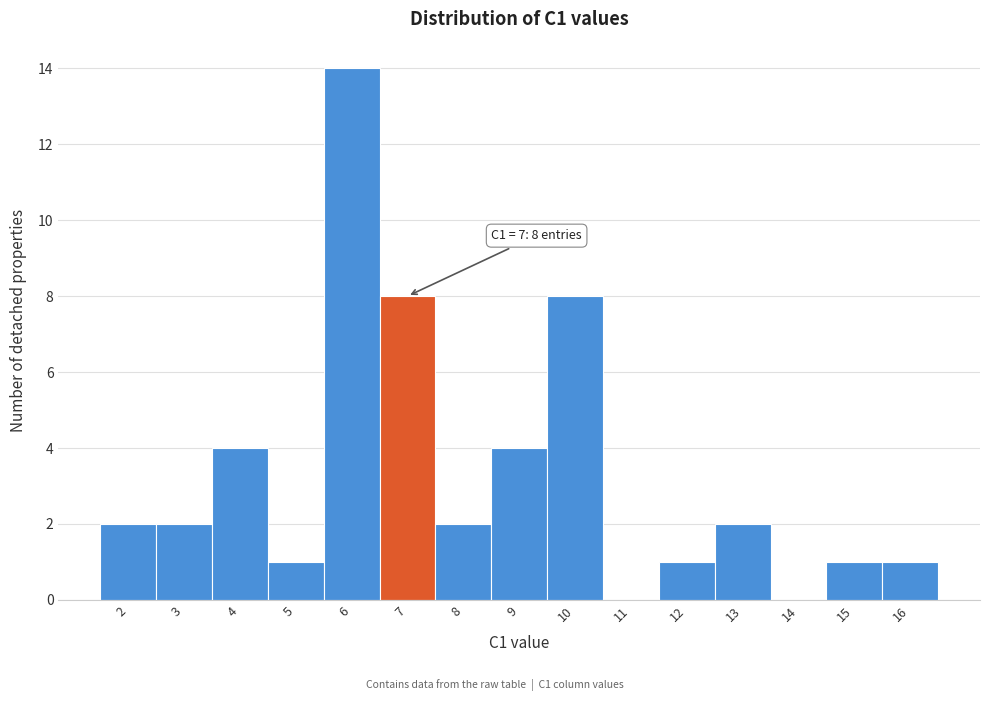

Over which range of the x-axis is the bar tallest?

5.5 to 6.5